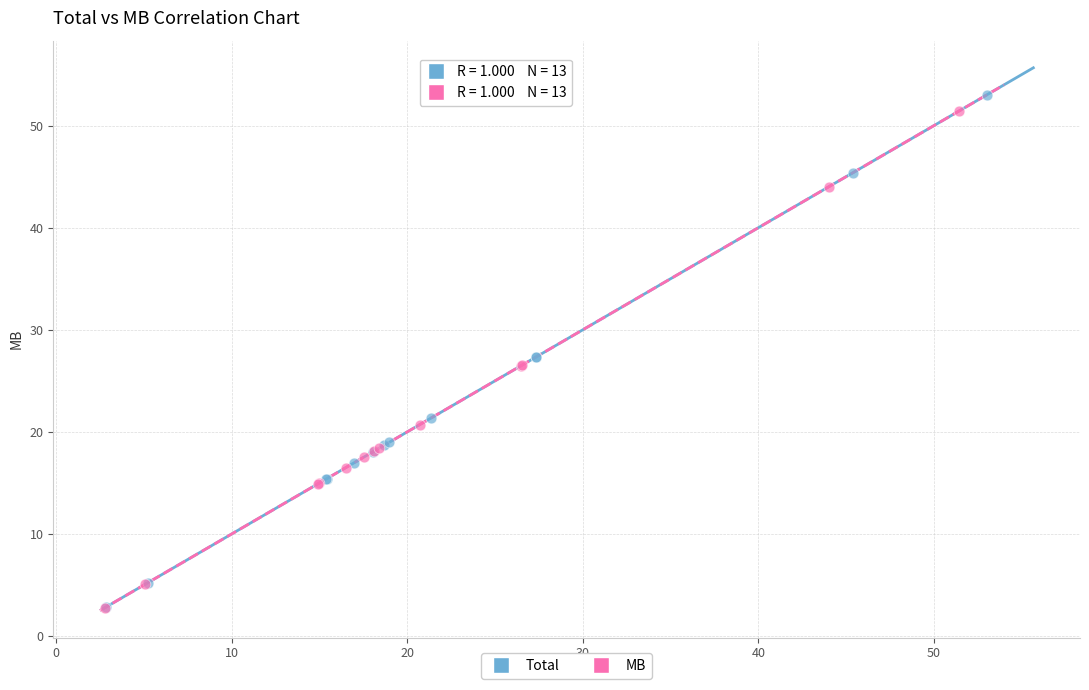

Which series has the largest Y range (max minus min)?

Total